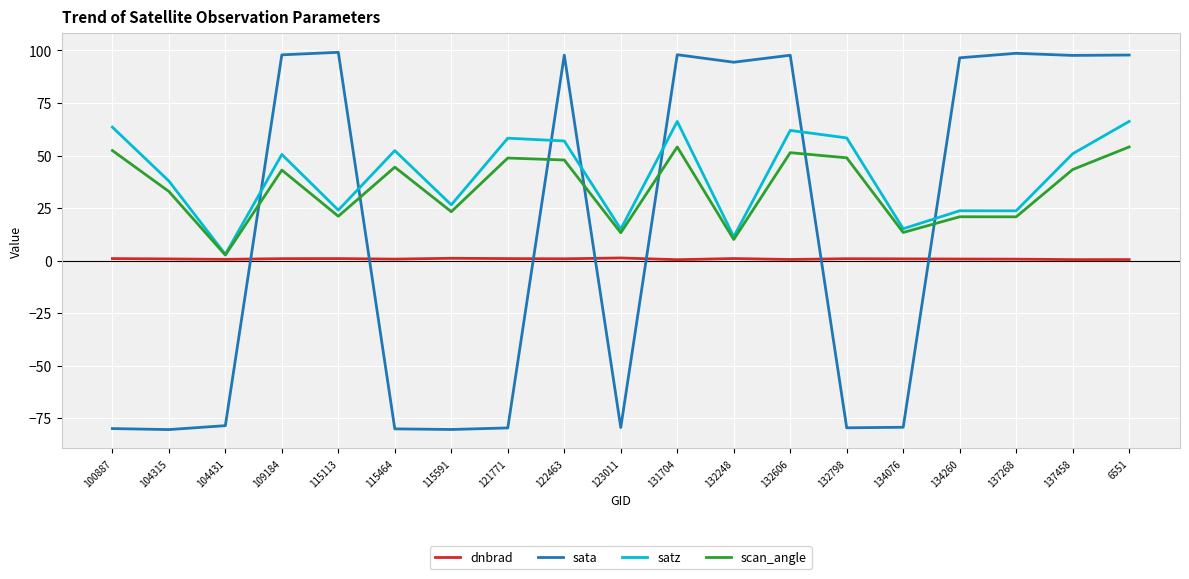

Is it true that sata equals -80.1 at 115464?

True